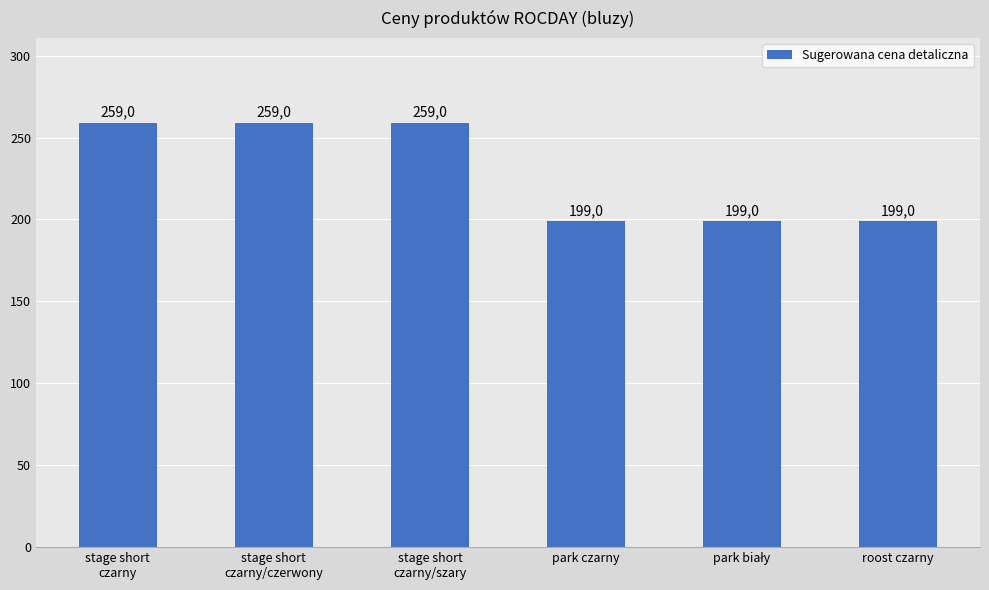

True or false: the data shows 409 at stage short
czarny/szary.

False